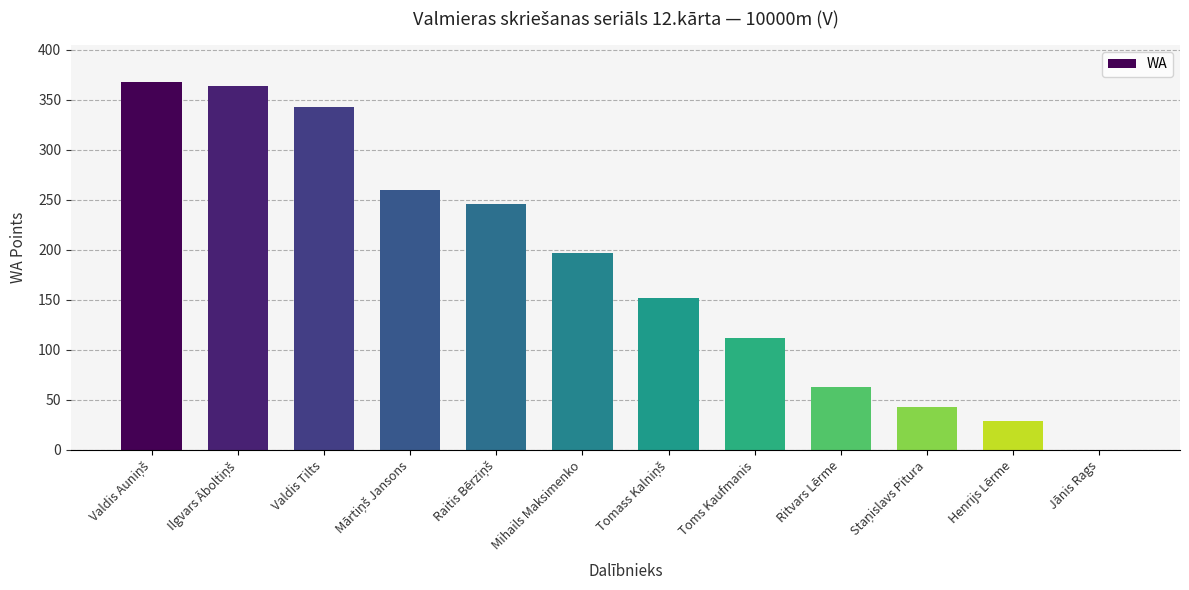

The value at Henrijs Lērme is 29. True or false?

True